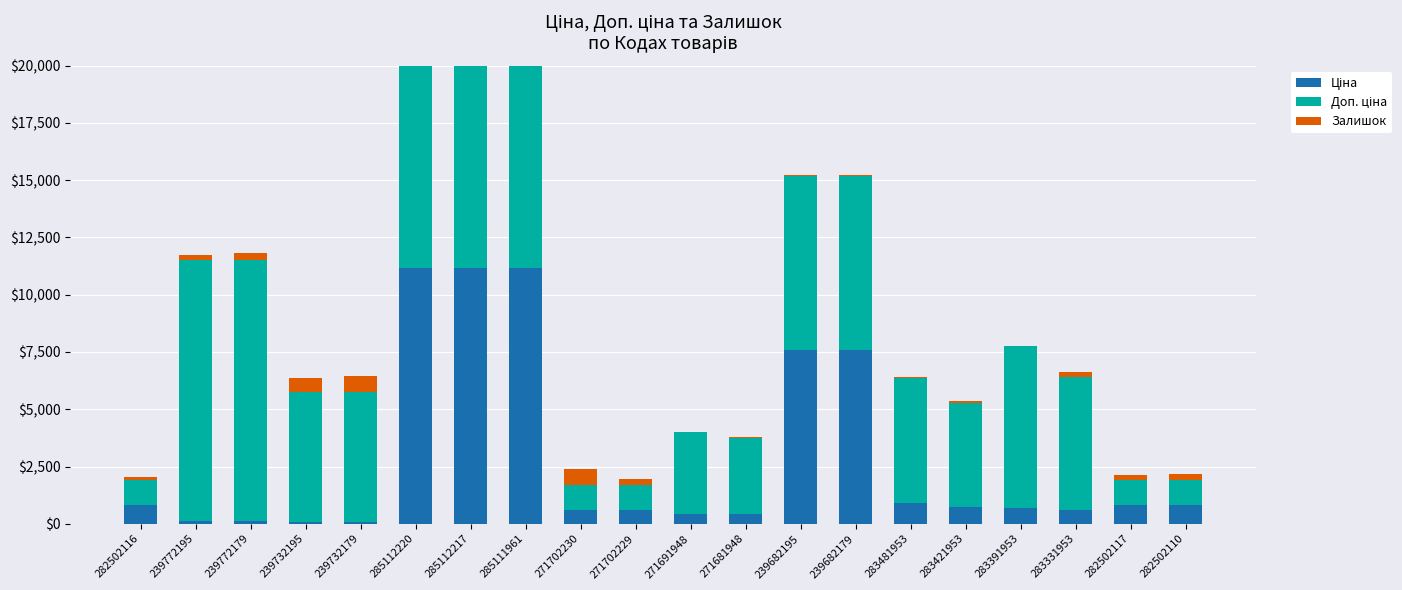

Which category has the highest value in the Ціна series?

285112220